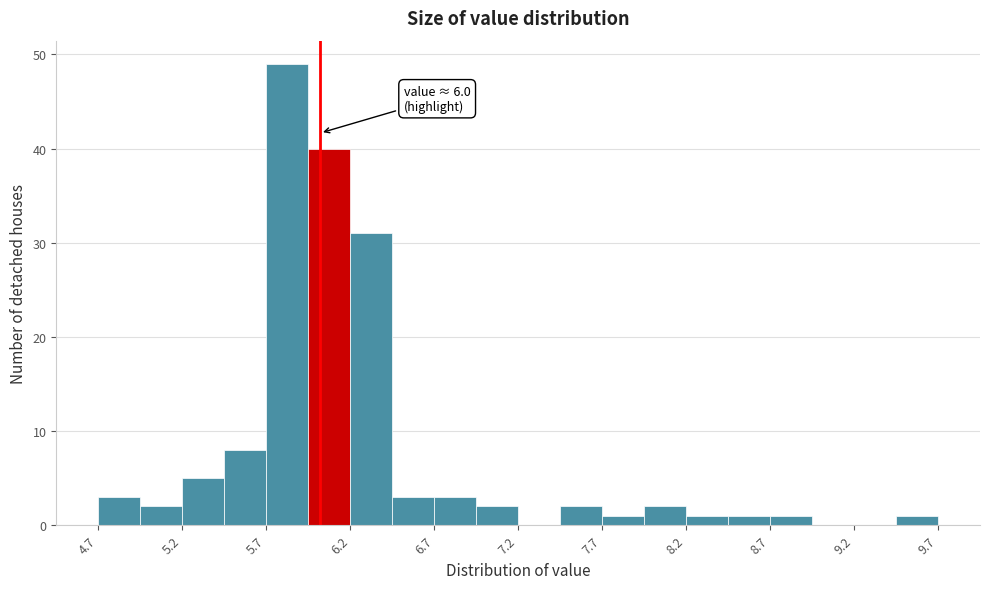

Read against the x-axis, roughly where is the centre of the tallest bar?

5.8